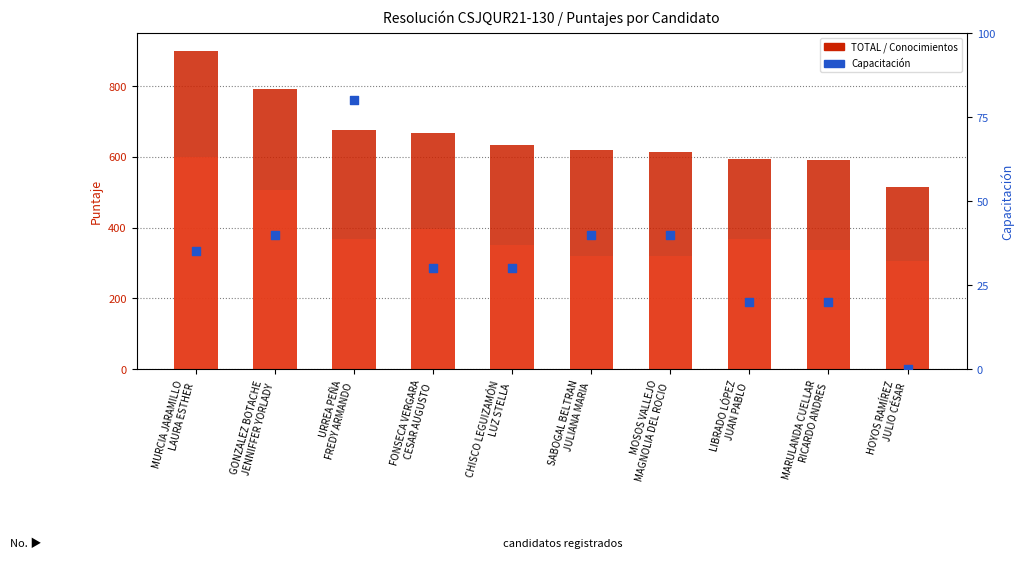

Which series contains the lowest Y value?

Capacitación